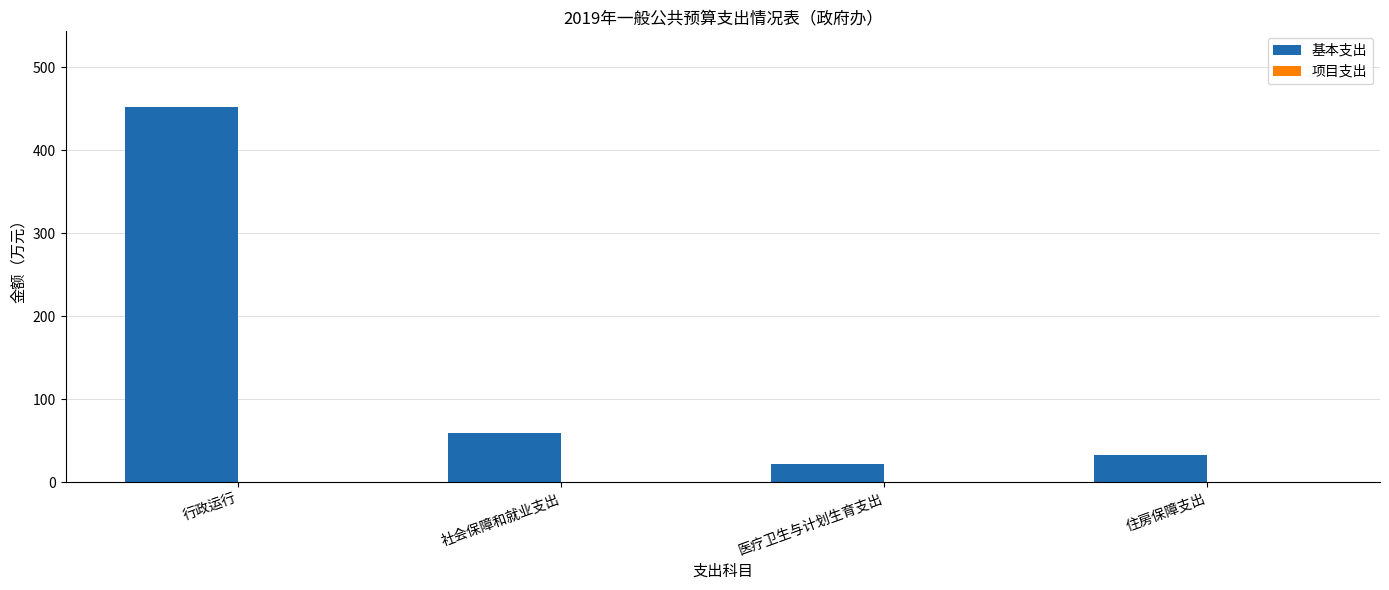

List the labels in order of value, smallest first.

医疗卫生与计划生育支出, 住房保障支出, 社会保障和就业支出, 行政运行